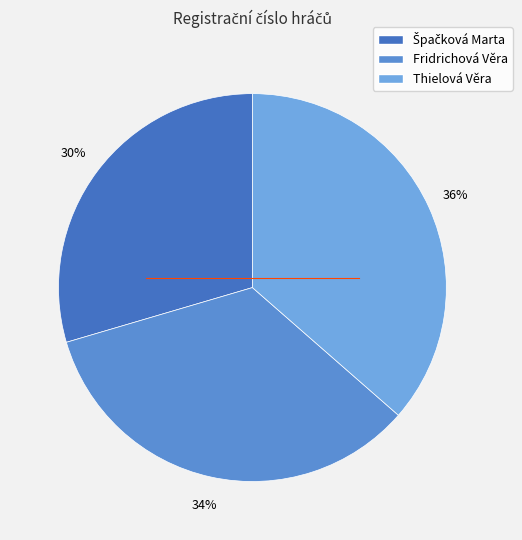

True or false: Thielová Věra accounts for 30% of the total.

False